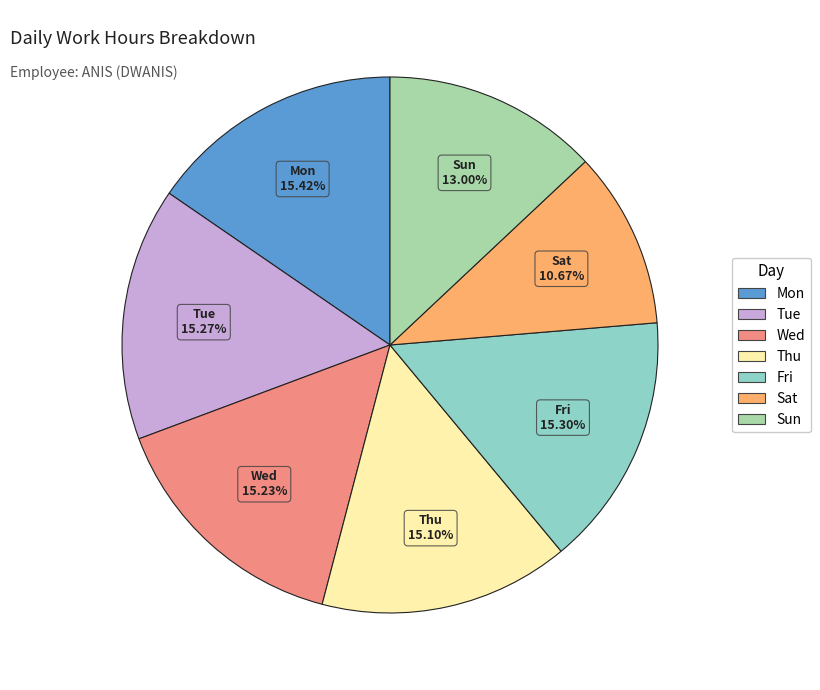

To the nearest percent, what is the combined percentage of Tue and Fri?

31%